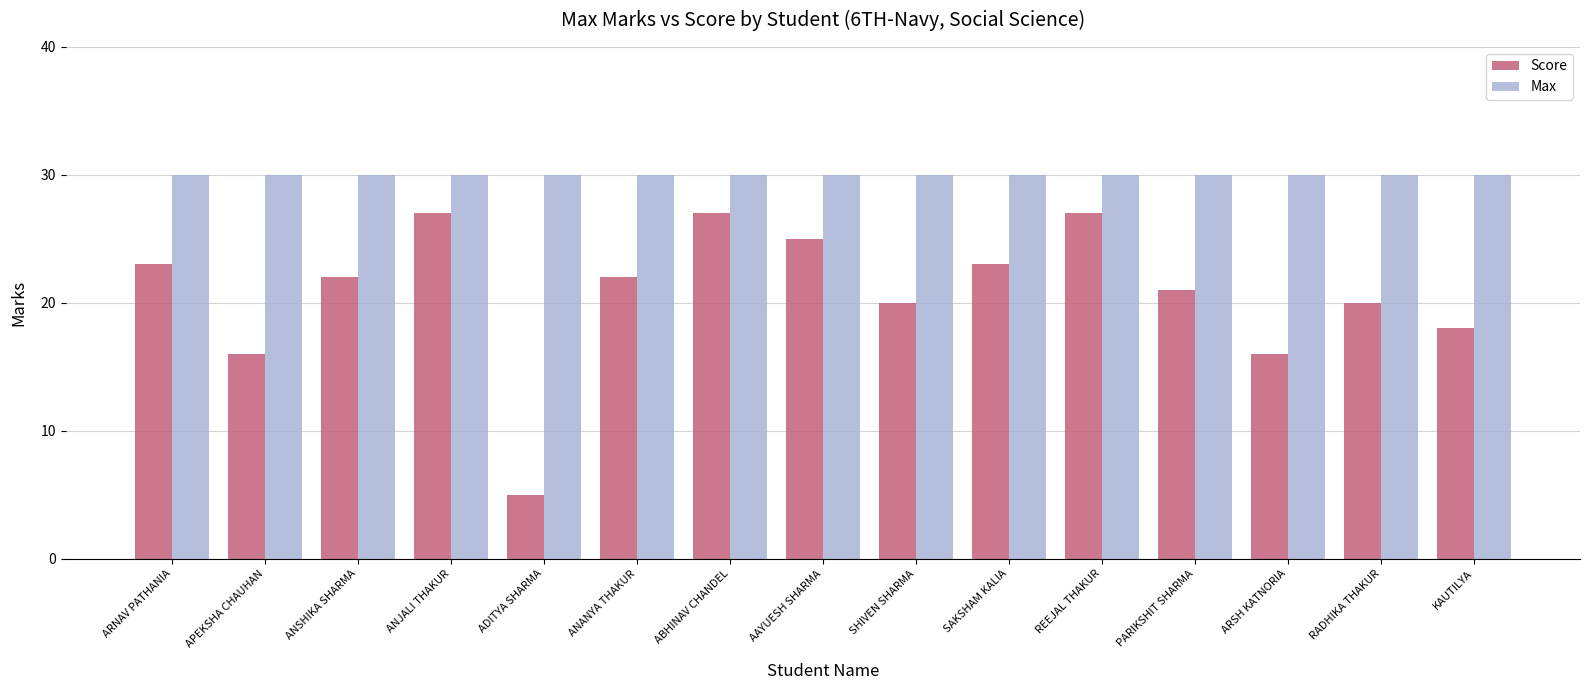

Reading right to left, list all the values displayed in this chart.

Score: 18	20	16	21	27	23	20	25	27	22	5	27	22	16	23
Max: 30	30	30	30	30	30	30	30	30	30	30	30	30	30	30